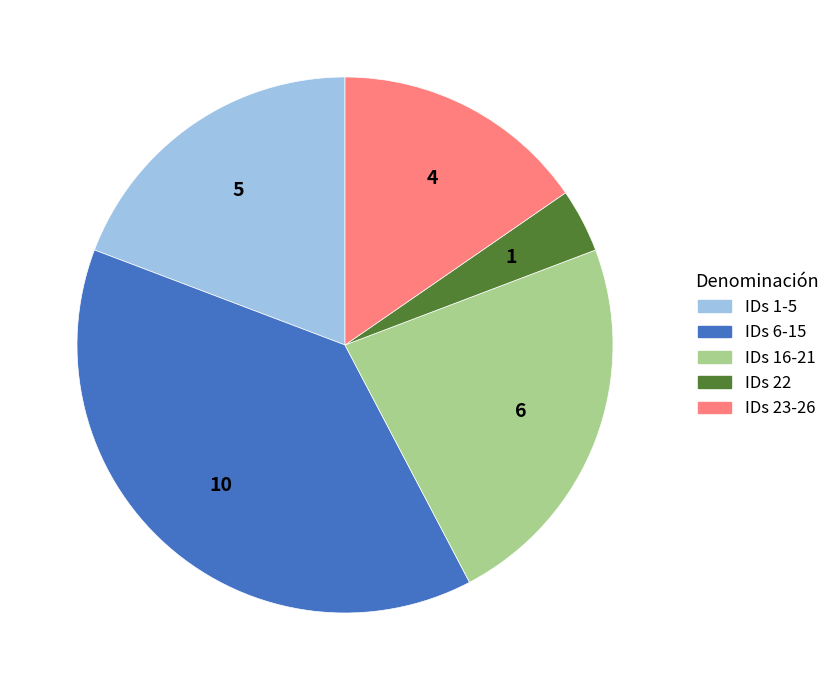

Which has a higher value, IDs 16-21 or IDs 22?

IDs 16-21